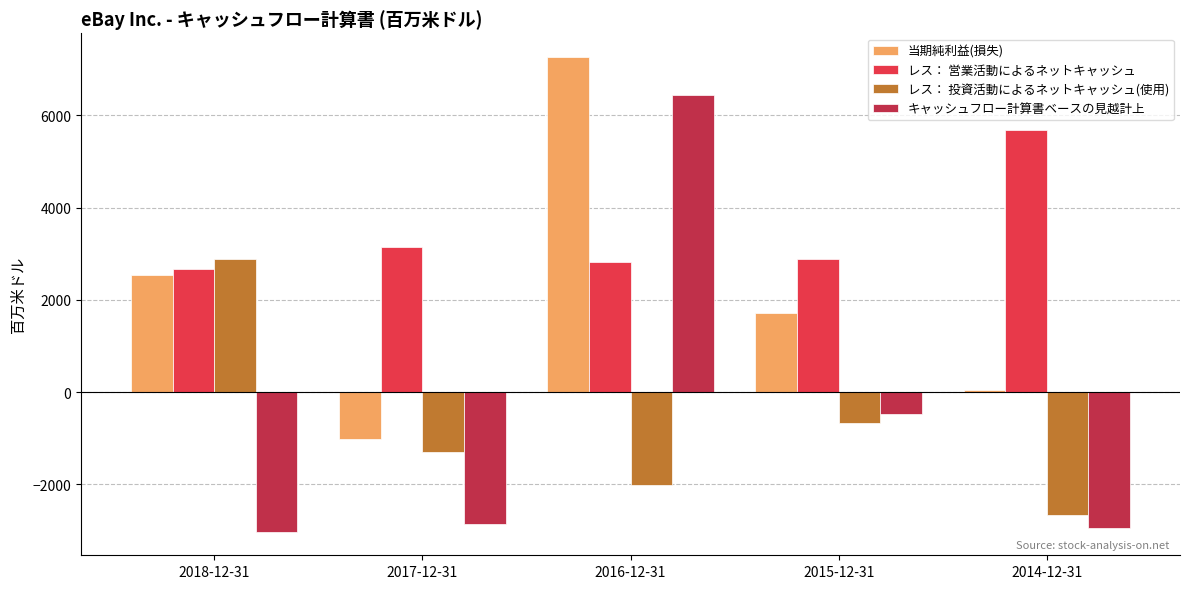

Which series changed the most between 2016-12-31 and 2014-12-31?

キャッシュフロー計算書ベースの見越計上